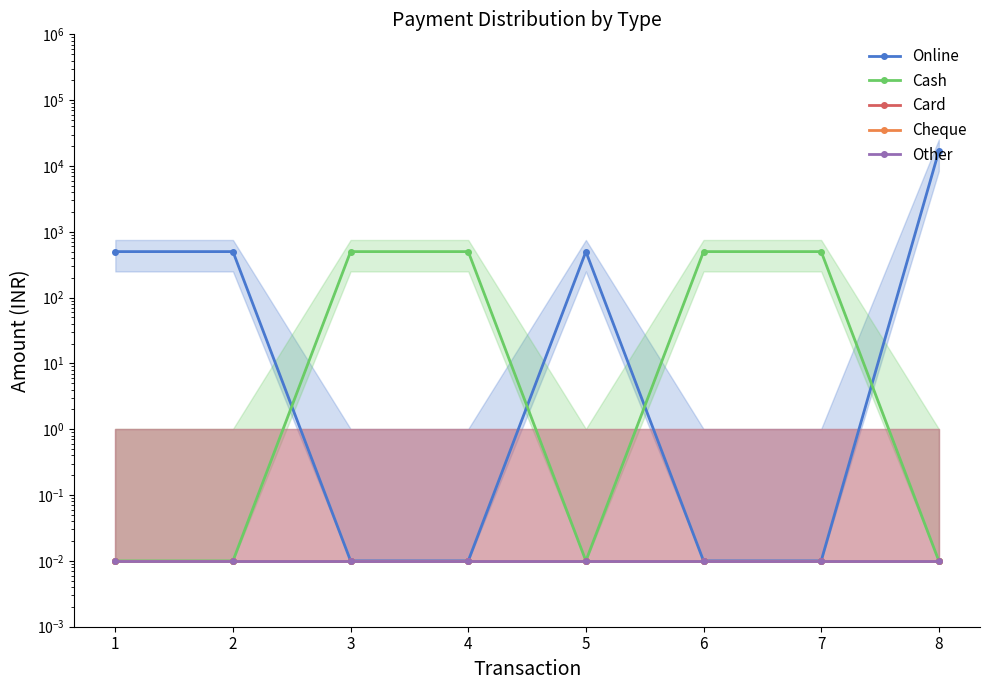

The Card series shows 0.0 at 4. True or false?

True